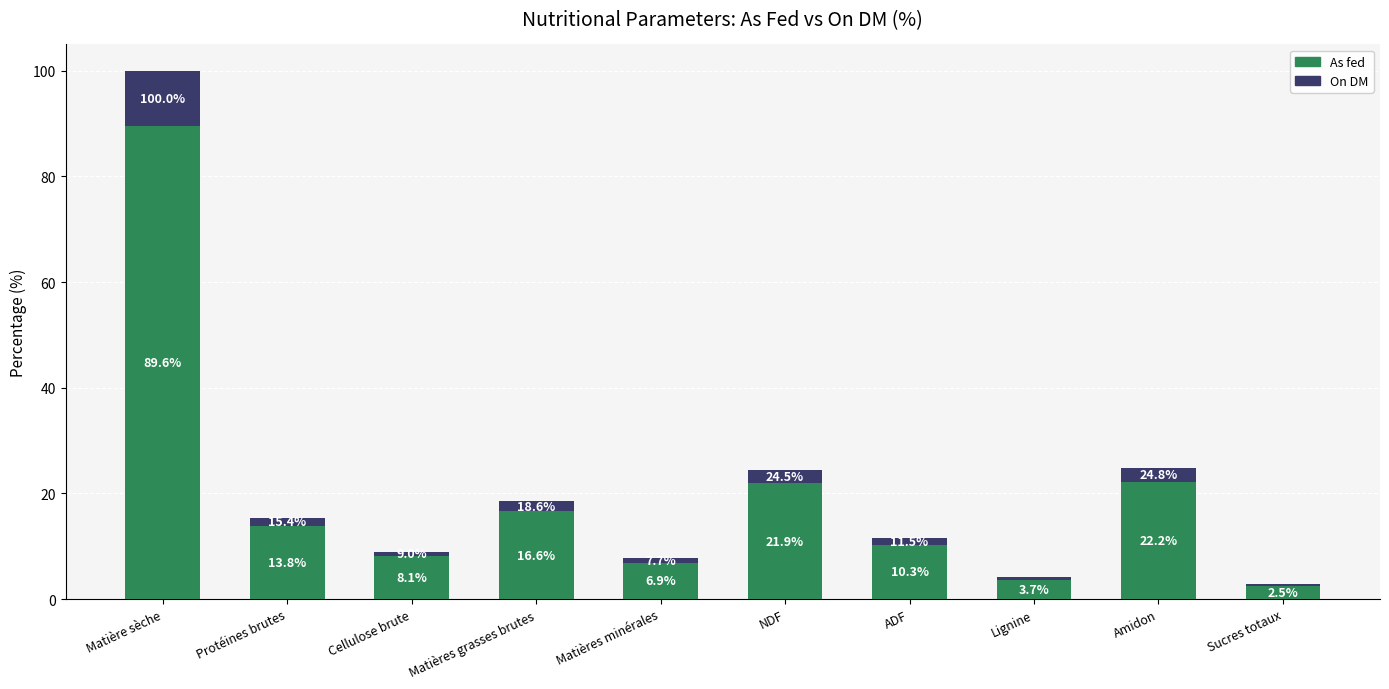

At which category is the sum across all series the highest?

Matière sèche